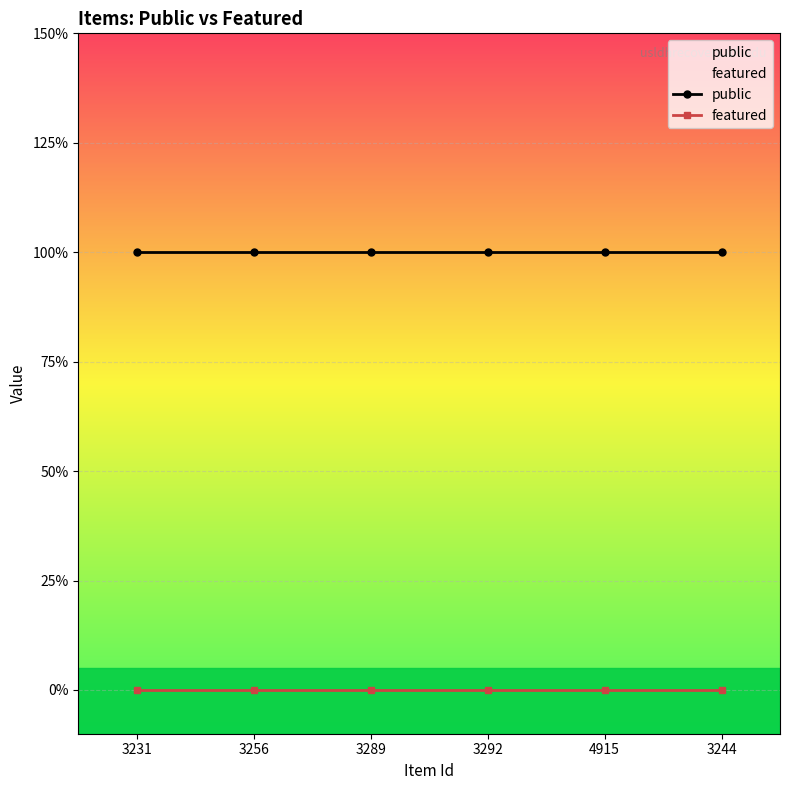

Reading left to right, extract all data points from this chart.

public: 1	1	1	1	1	1
featured: 0	0	0	0	0	0